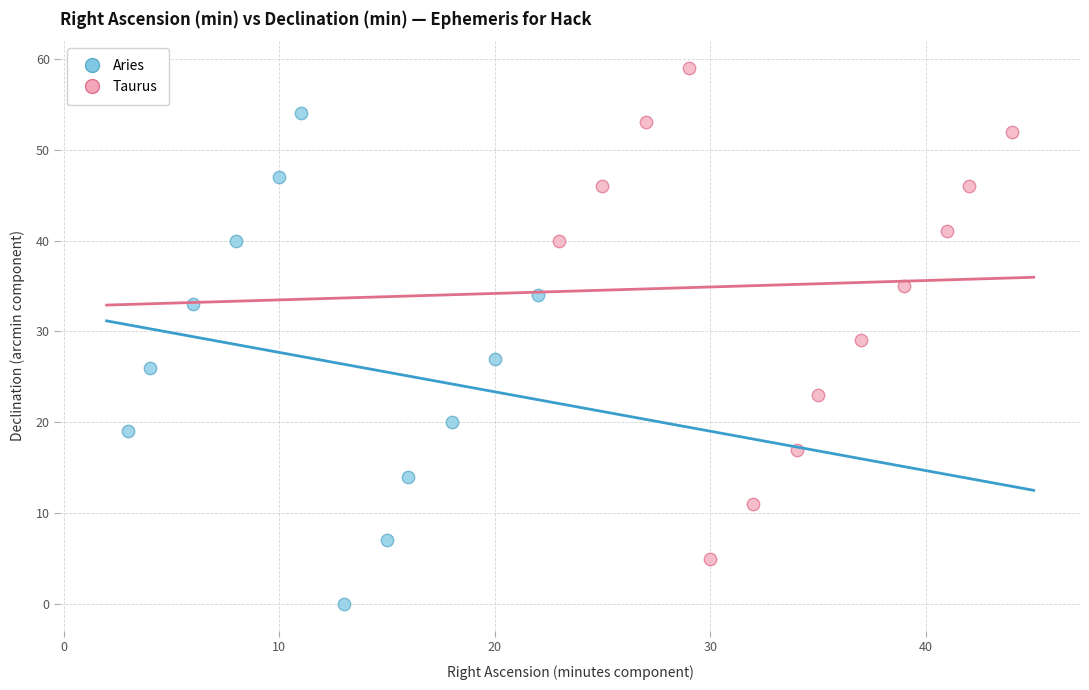

Which series reaches the maximum Y coordinate?

Taurus